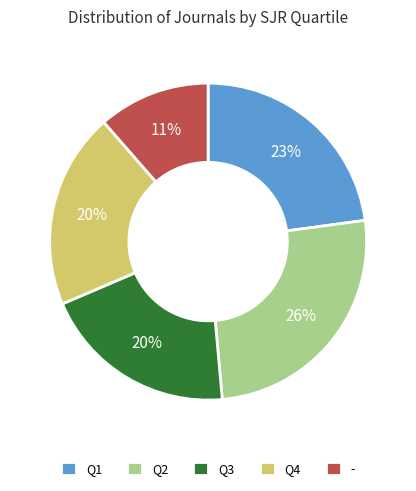

How many slices are in this pie chart?

5